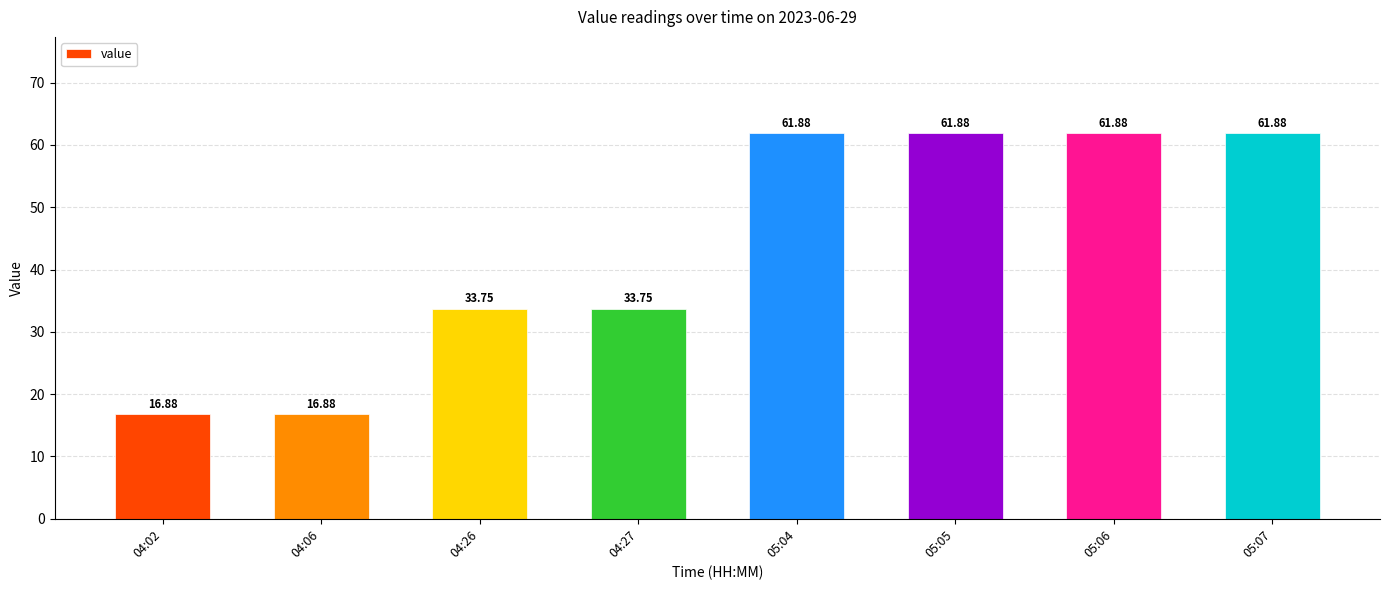

What is the change in value from 04:02 to 04:27?

+16.9